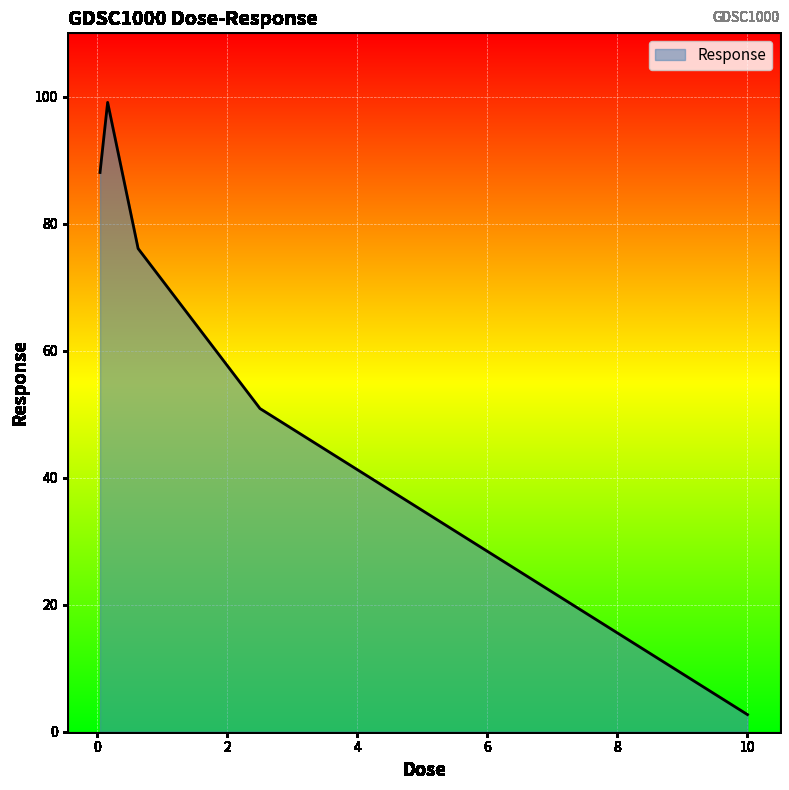

How many distinct data groups are displayed?

1